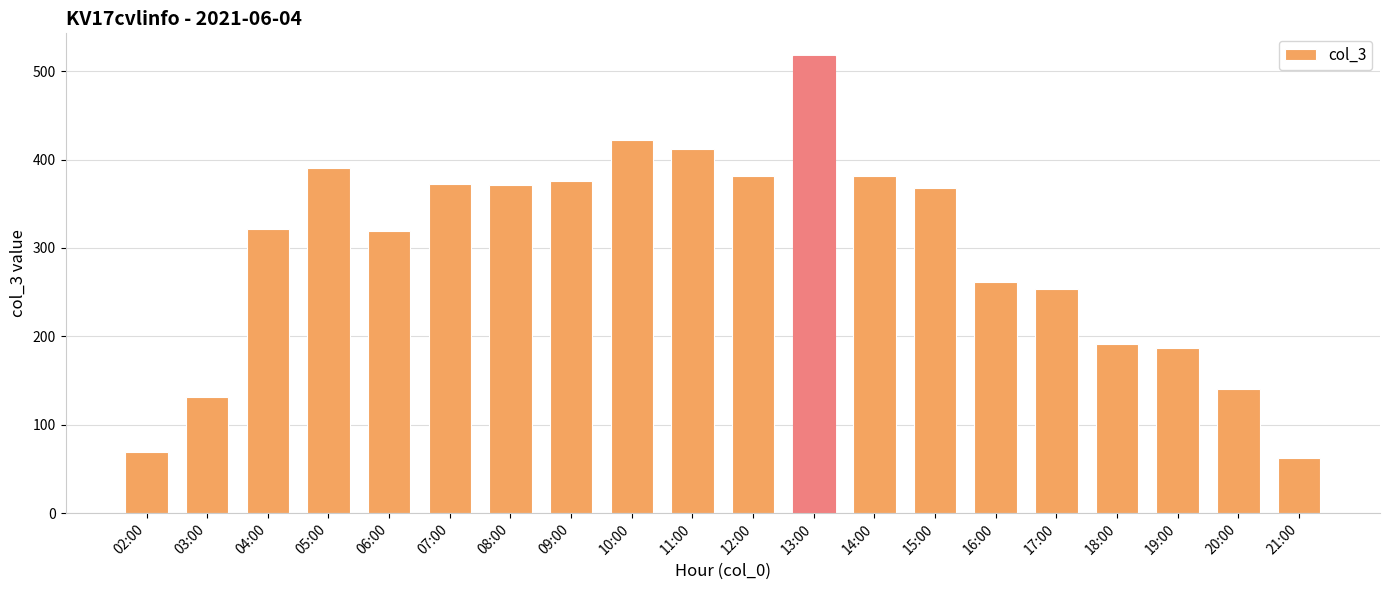

Count the number of data series in this chart.

1